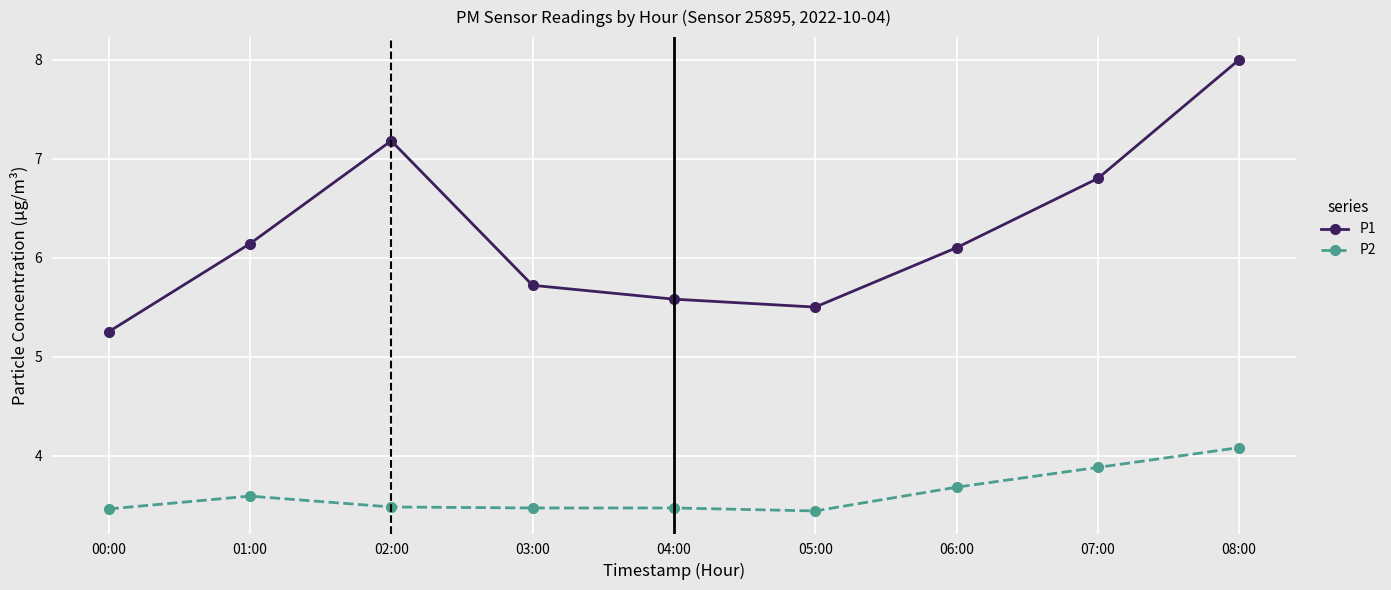

At which category does P2 reach its first local peak?

01:00